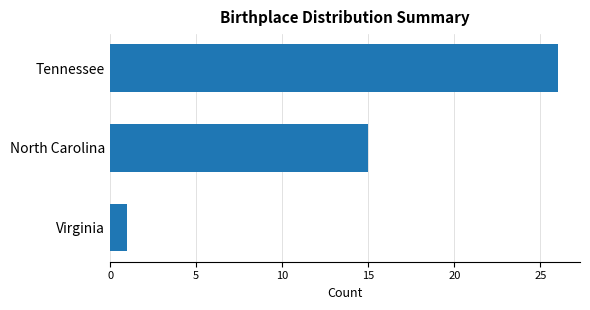

What is the maximum value shown in the chart?

26